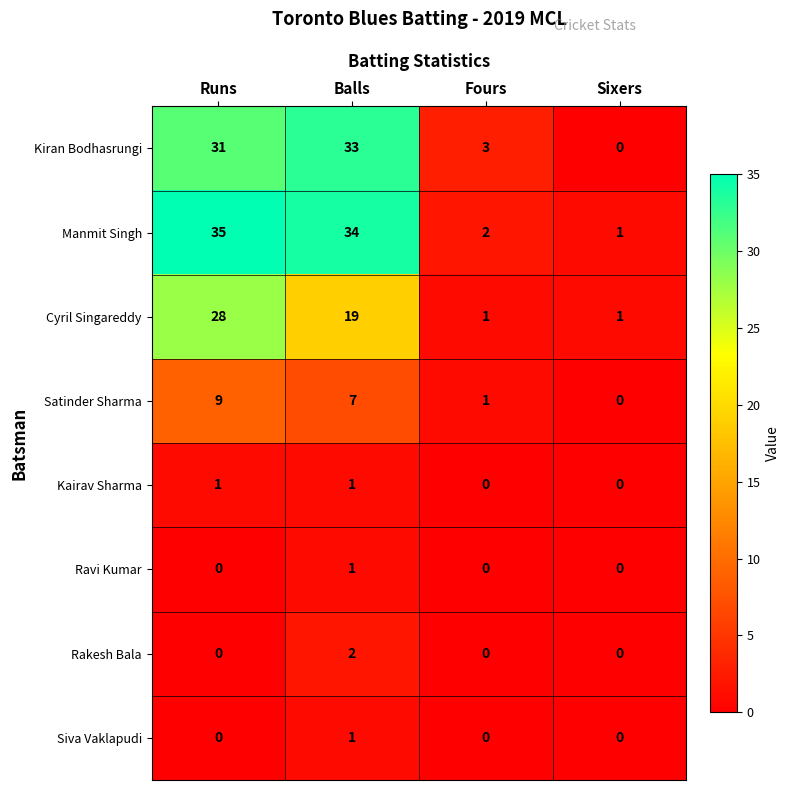

What is the spread (max minus min) of values at Balls?

33